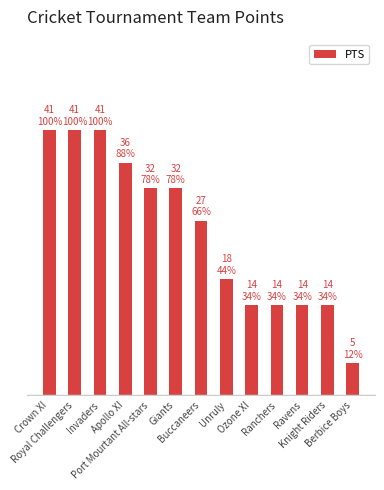

The value at Unruly is 18. True or false?

True